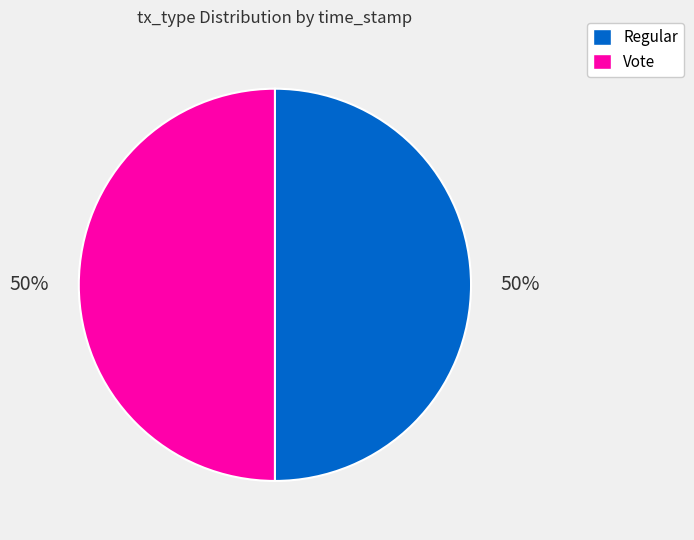

To the nearest percent, what is the combined percentage of Vote and Regular?

100%